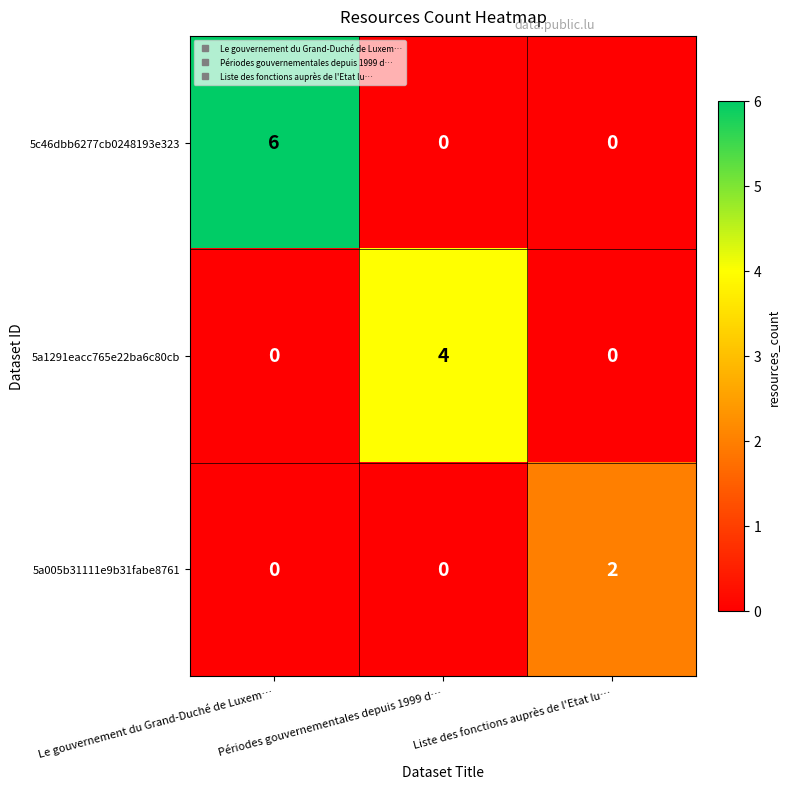

Which series has the widest spread of values?

5c46dbb6277cb0248193e323